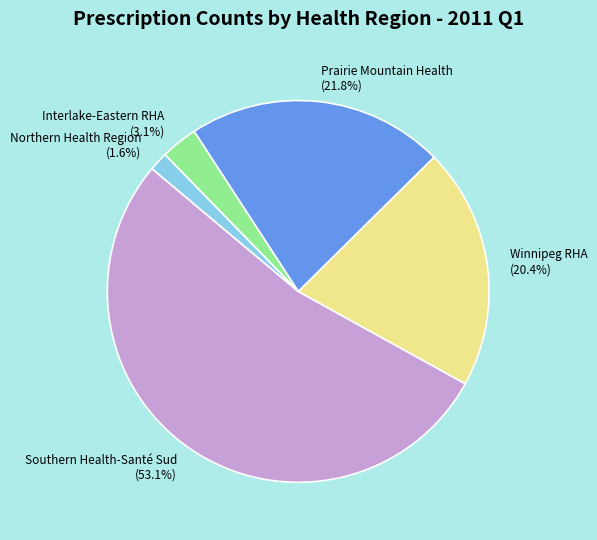

Which has a higher value, Winnipeg RHA or Northern Health Region?

Winnipeg RHA